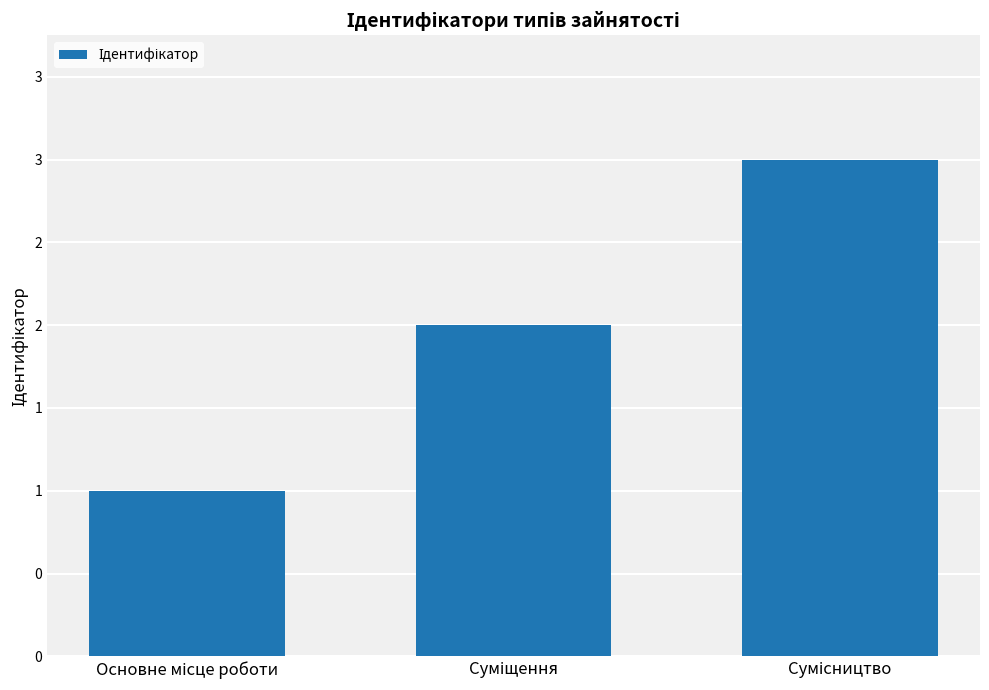

Read the value at Сумісництво.

3